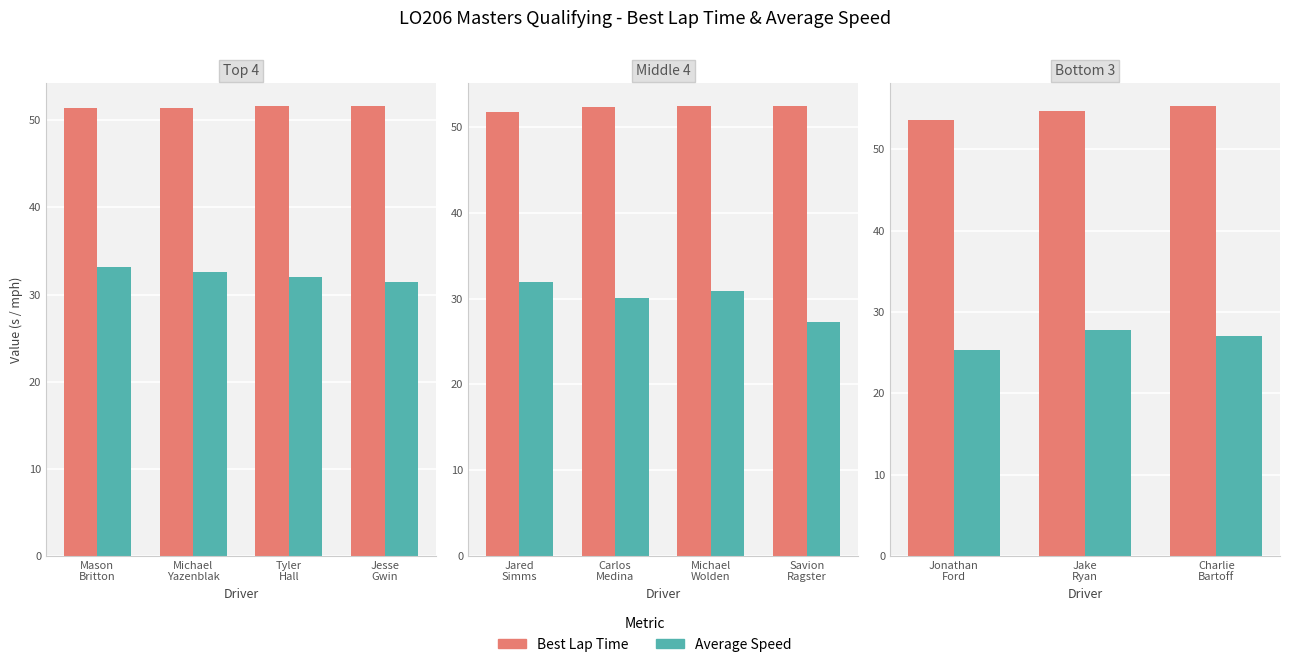

What is the greatest value displayed?

55.4